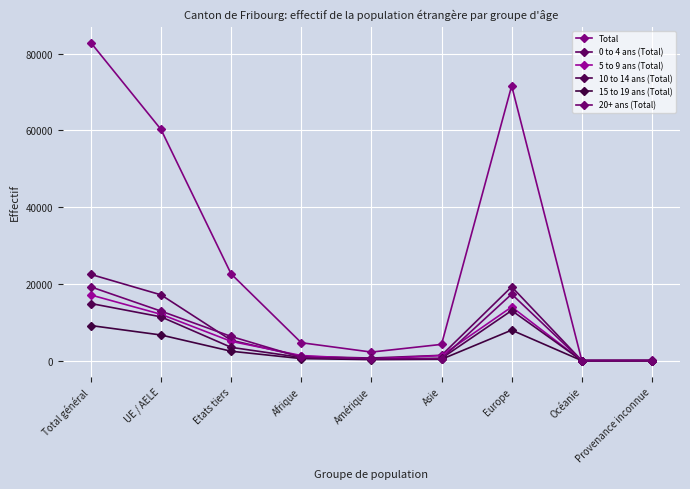

Which series has the largest total across all categories?

Total